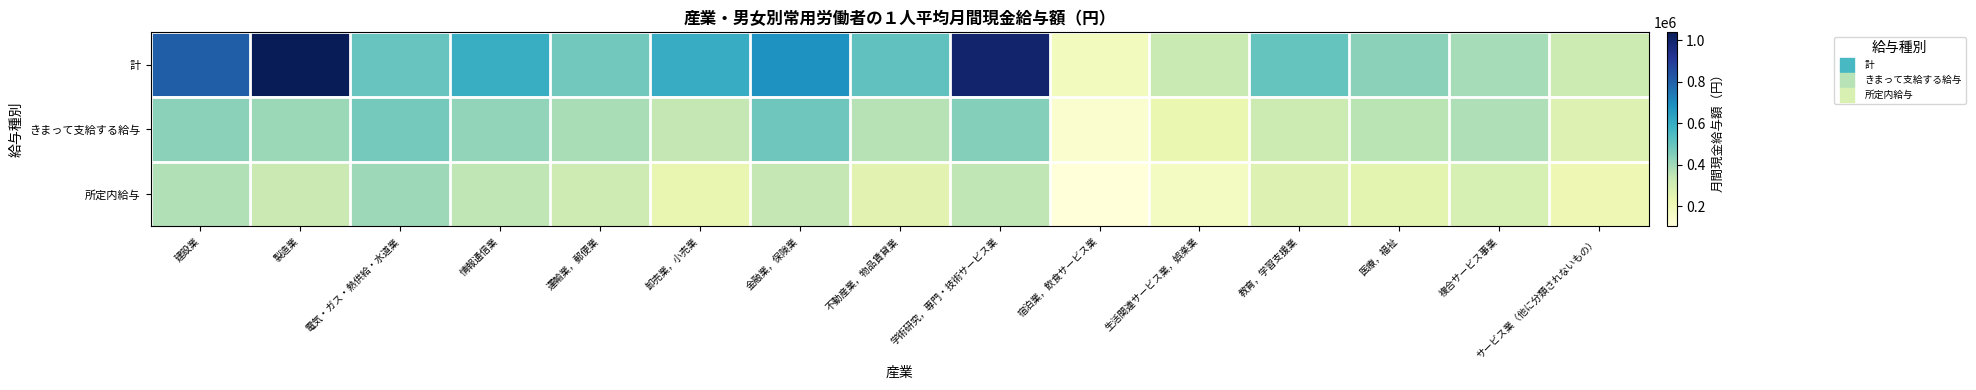

Reading left to right, extract all data points from this chart.

計: 建設業=804173	製造業=1039401	電気・ガス・熱供給・水道業=497461	情報通信業=595491	運輸業，郵便業=479269	卸売業，小売業=602307	金融業，保険業=681613	不動産業，物品賃貸業=511013	学術研究，専門・技術サービス業=996592	宿泊業，飲食サービス業=181968	生活関連サービス業，娯楽業=328622	教育，学習支援業=501318	医療，福祉=434720	複合サービス事業=391235	サービス業（他に分類されないもの）=321450
きまって支給する給与: 建設業=435255	製造業=409886	電気・ガス・熱供給・水道業=475376	情報通信業=421284	運輸業，郵便業=386395	卸売業，小売業=341730	金融業，保険業=484268	不動産業，物品賃貸業=365932	学術研究，専門・技術サービス業=444048	宿泊業，飲食サービス業=135357	生活関連サービス業，娯楽業=230496	教育，学習支援業=319193	医療，福祉=356935	複合サービス事業=375990	サービス業（他に分類されないもの）=269328
所定内給与: 建設業=372549	製造業=325569	電気・ガス・熱供給・水道業=405494	情報通信業=349619	運輸業，郵便業=315007	卸売業，小売業=230789	金融業，保険業=341880	不動産業，物品賃貸業=254021	学術研究，専門・技術サービス業=350463	宿泊業，飲食サービス業=102711	生活関連サービス業，娯楽業=171142	教育，学習支援業=272145	医療，福祉=249108	複合サービス事業=290709	サービス業（他に分類されないもの）=210080